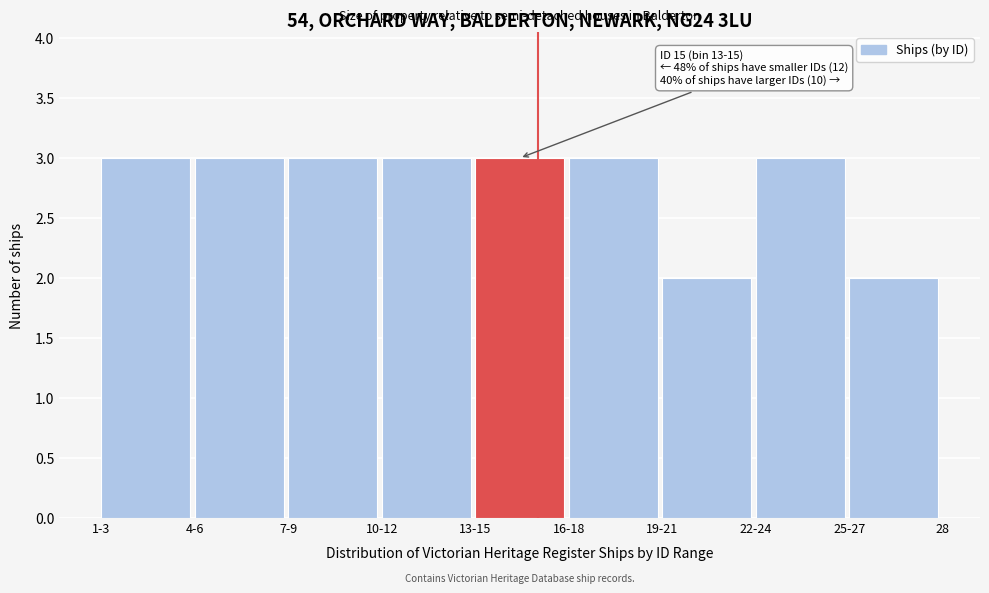

Reading right to left, list all the values displayed in this chart.

25-27=2	22-24=3	19-21=2	16-18=3	13-15=3	10-12=3	7-9=3	4-6=3	1-3=3